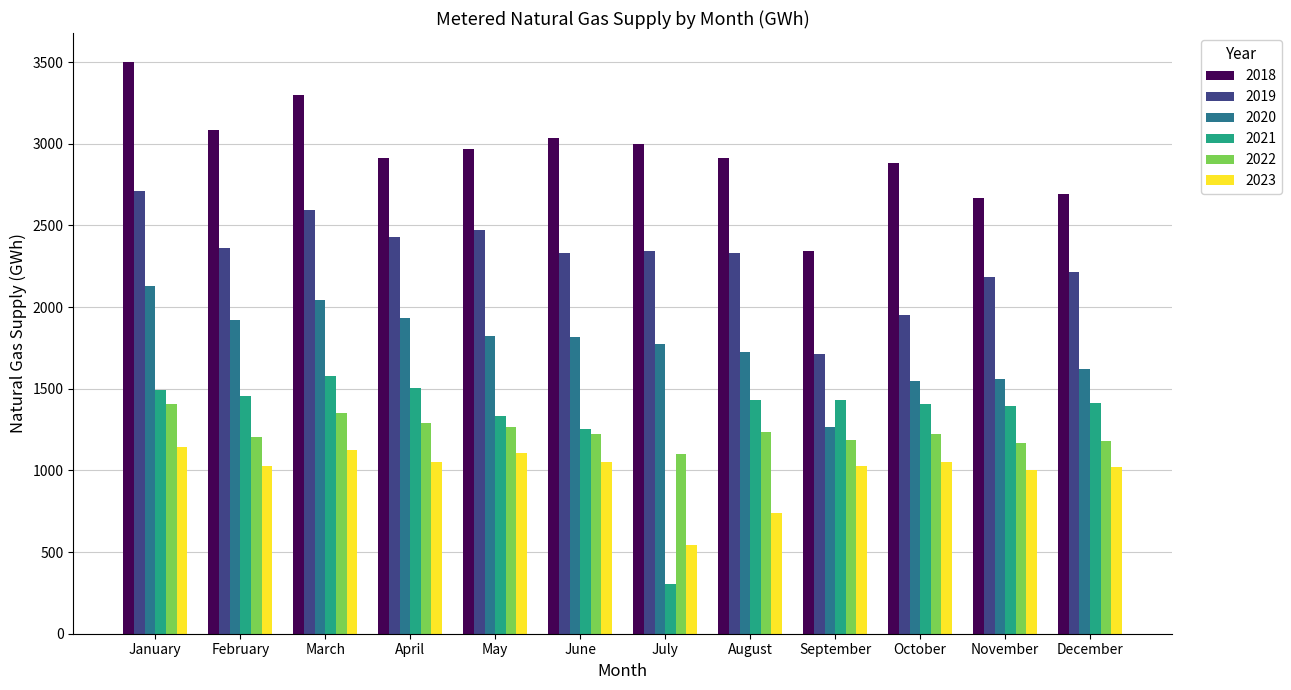

What is the smallest value displayed?

306